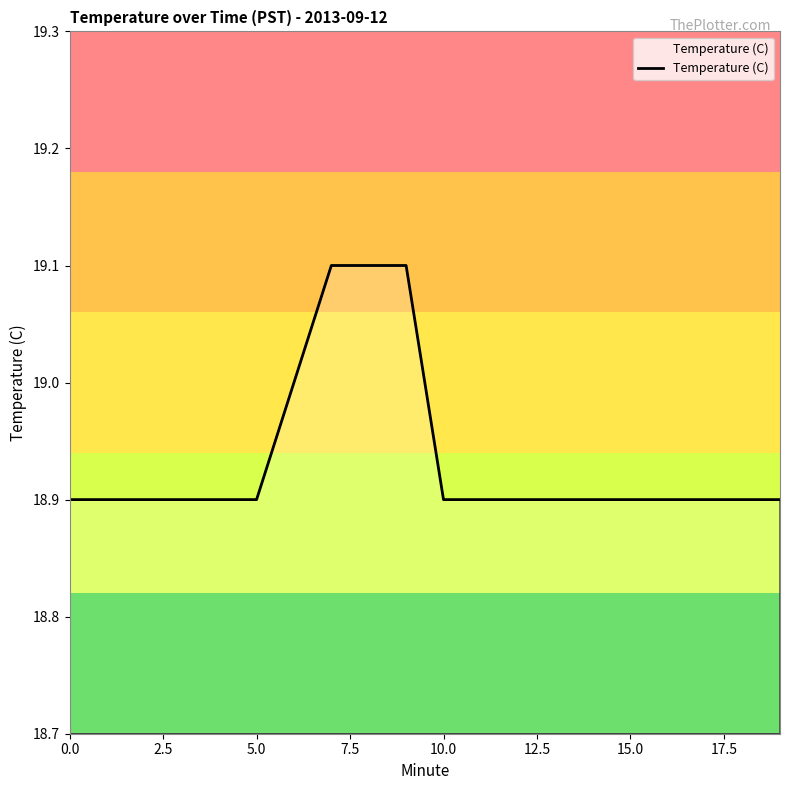

What is the greatest value displayed?

19.1